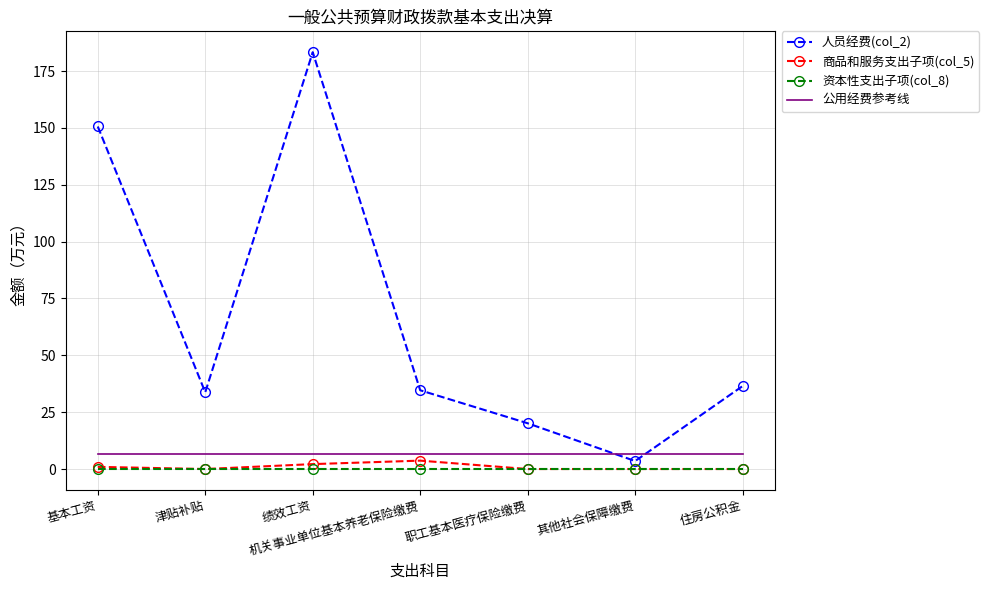

True or false: 资本性支出子项(col_8) and 公用经费参考线 intersect in this chart.

False